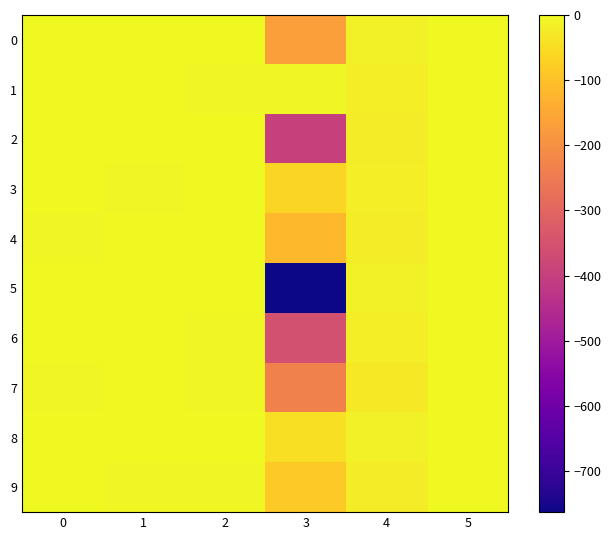

Between 2 and 1, which is larger?

2